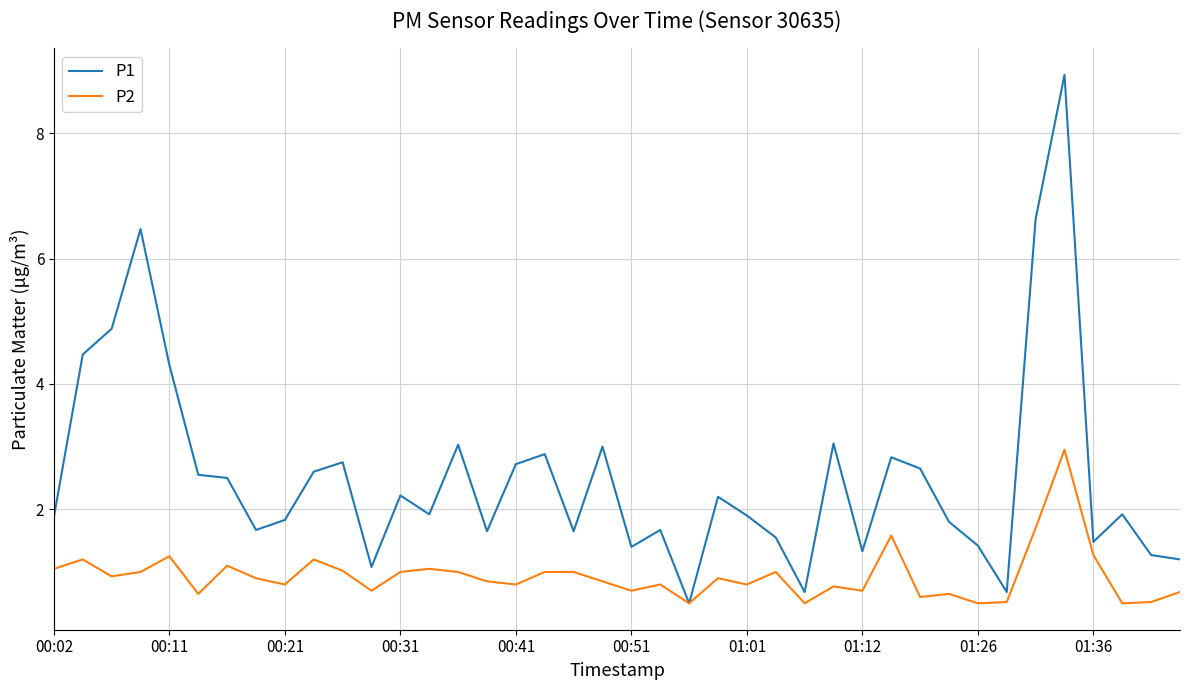

At how many categories does at least one series exceed 5?

3